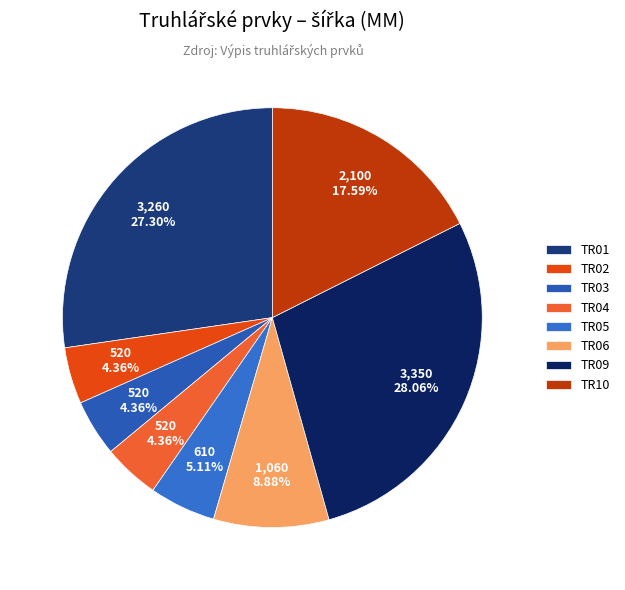

What percentage is NOT represented by TR10?

82.4%